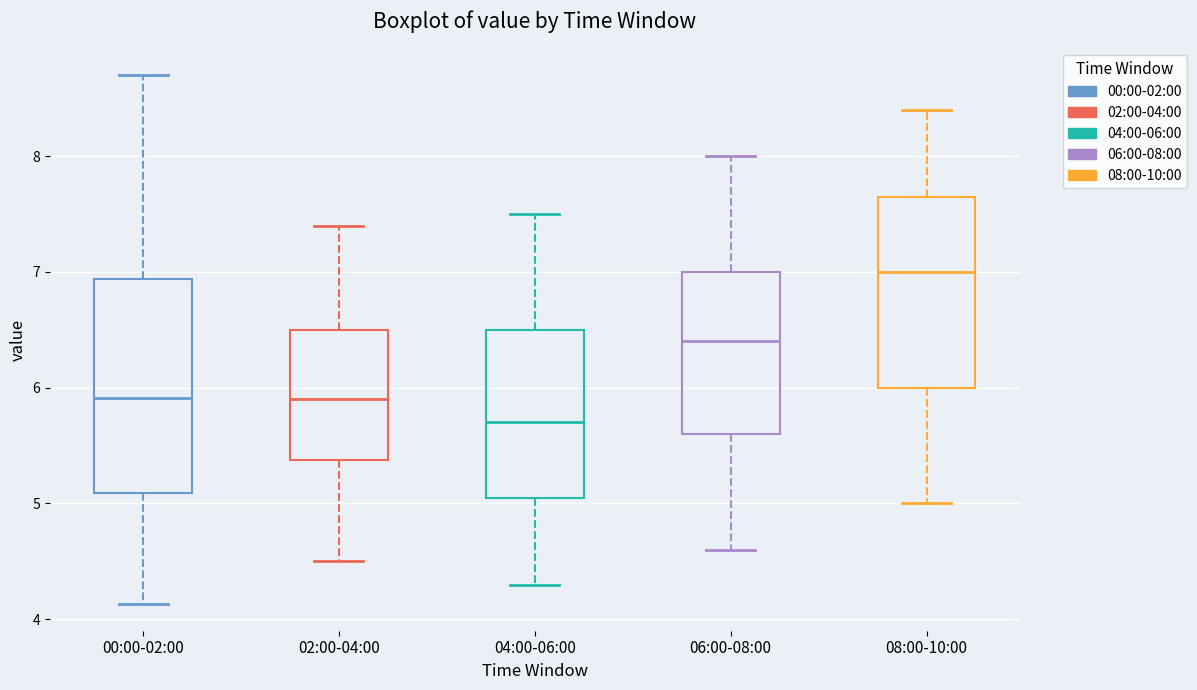

Which box is the tallest, from its lower edge to its upper edge?

00:00-02:00